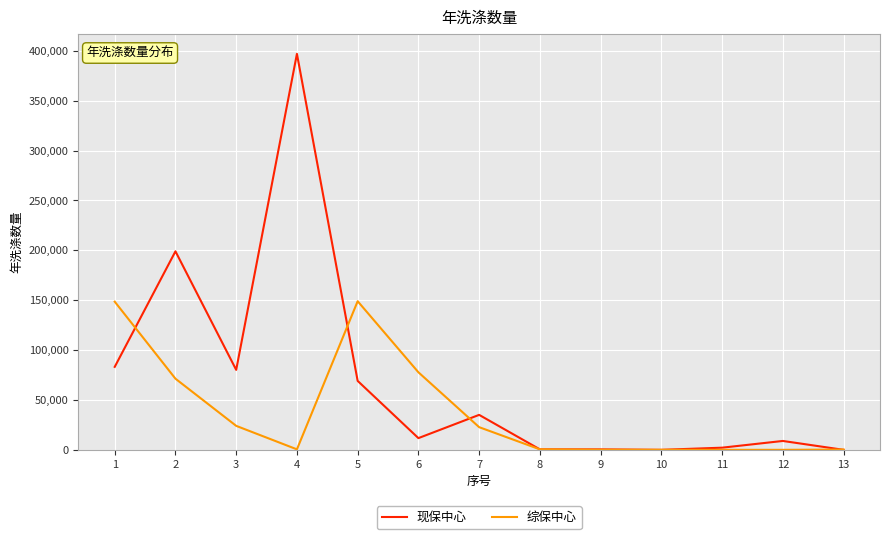

At 1, list the series in order from smallest to largest.

现保中心, 综保中心